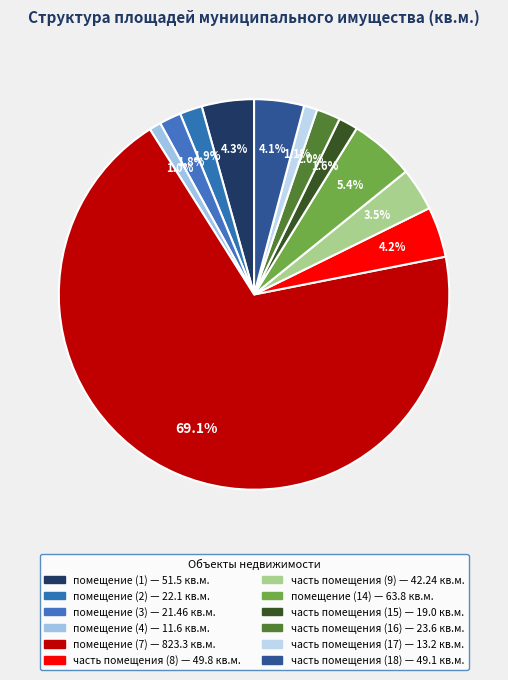

Combined, do часть помещения (8) and часть помещения (18) account for over 50%?

No